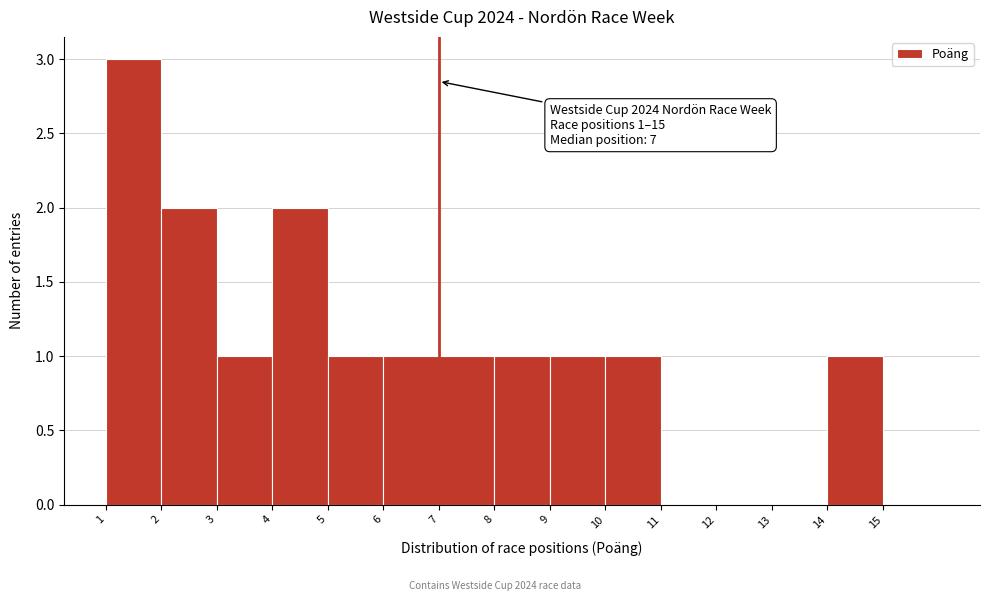

Which range on the x-axis has the tallest bar?

1 to 2